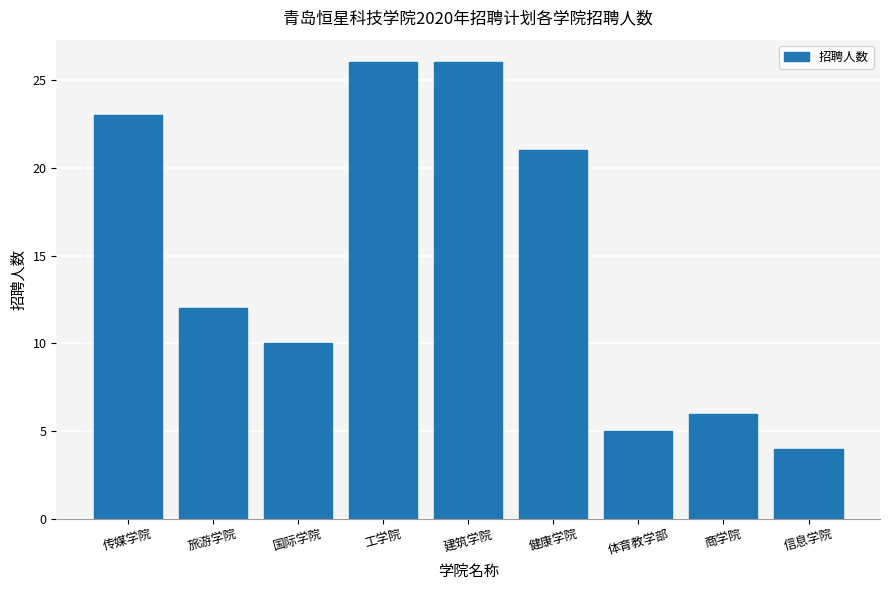

What is the label of the 7th bar from the left?

体育教学部